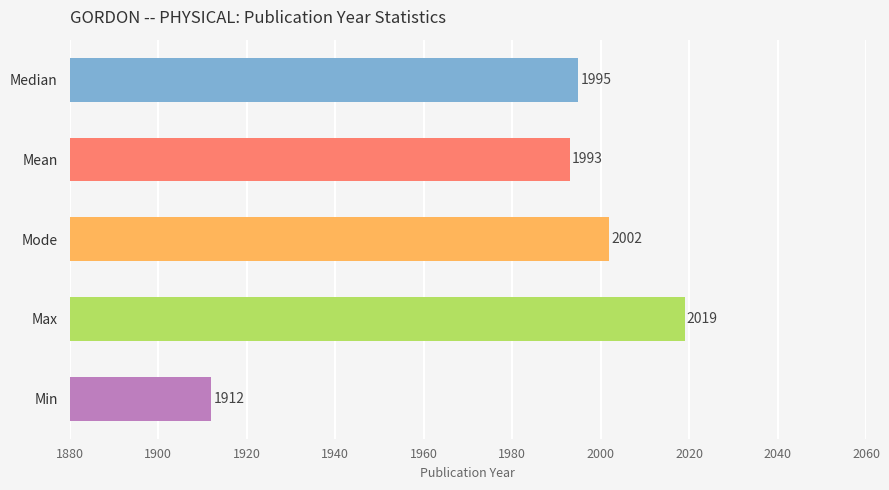

What is the change in value from Max to Min?

-107